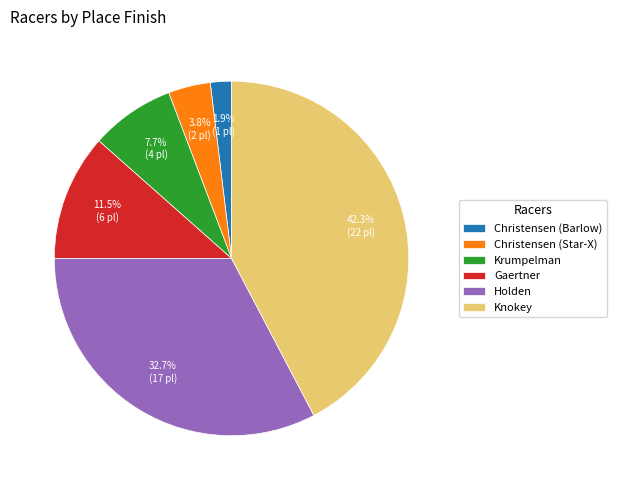

Approximately how many times larger is the value at Christensen (Barlow) compared to Christensen (Star-X)?

0.5